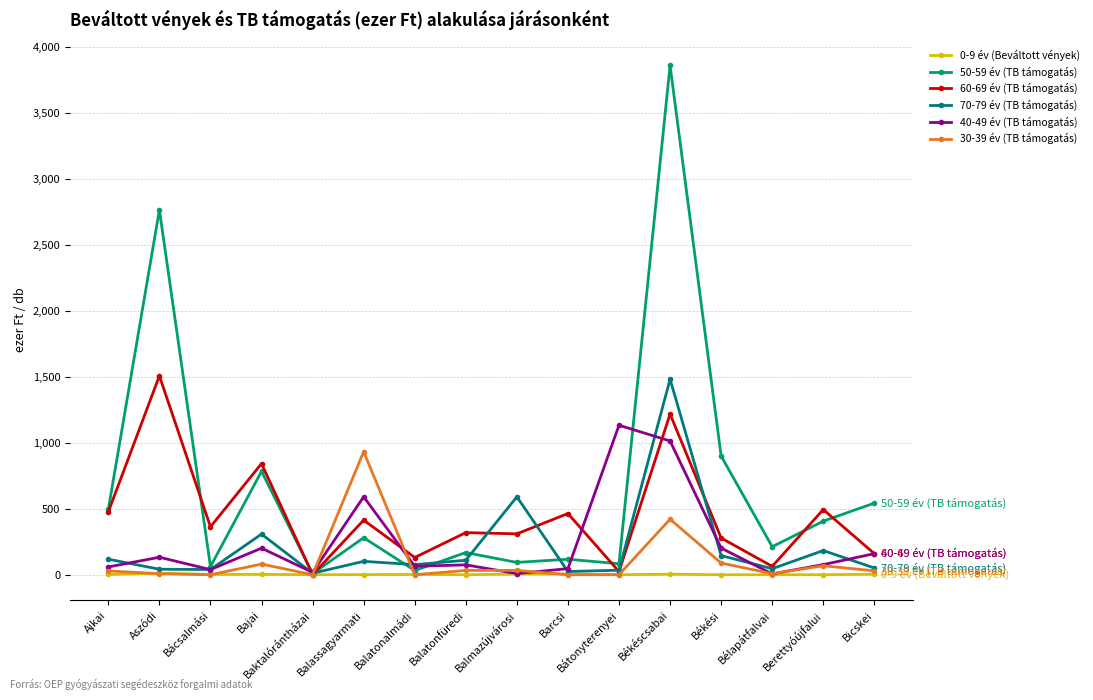

Does the chart have visible grid lines?

Yes